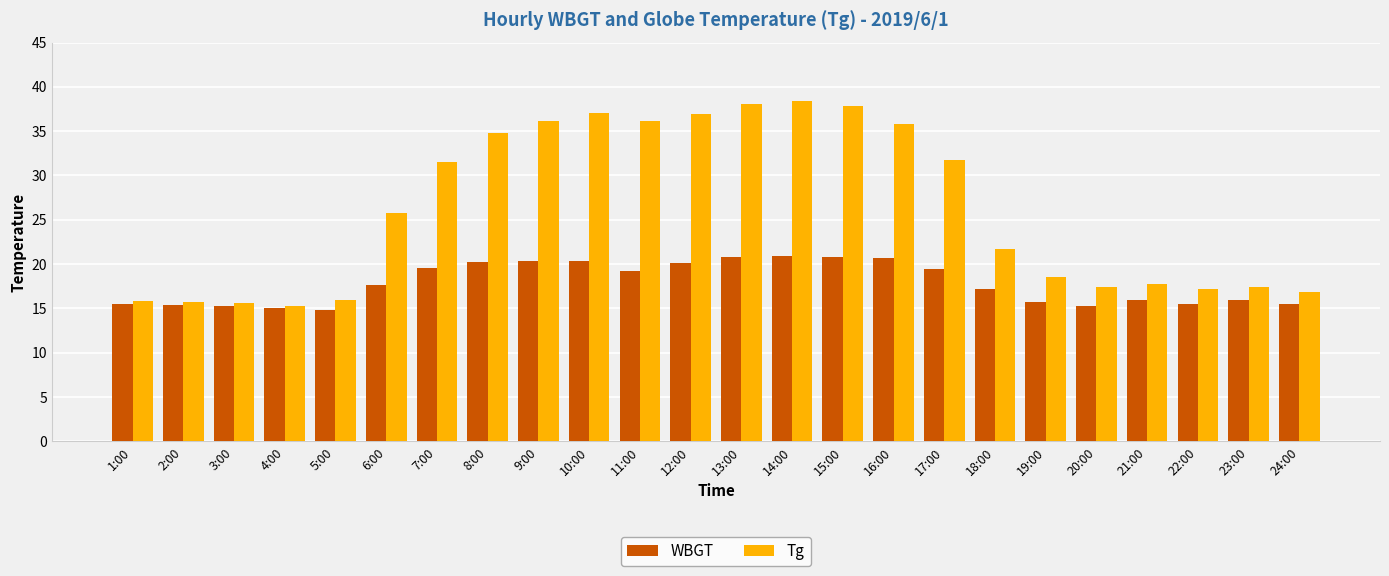

List the series in order of their overall mean, highest first.

Tg, WBGT